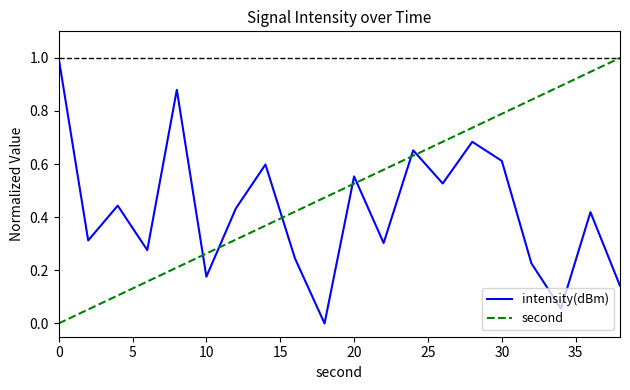

In intensity(dBm), how many points are lower than both neighbors (excluding endpoints)?

7